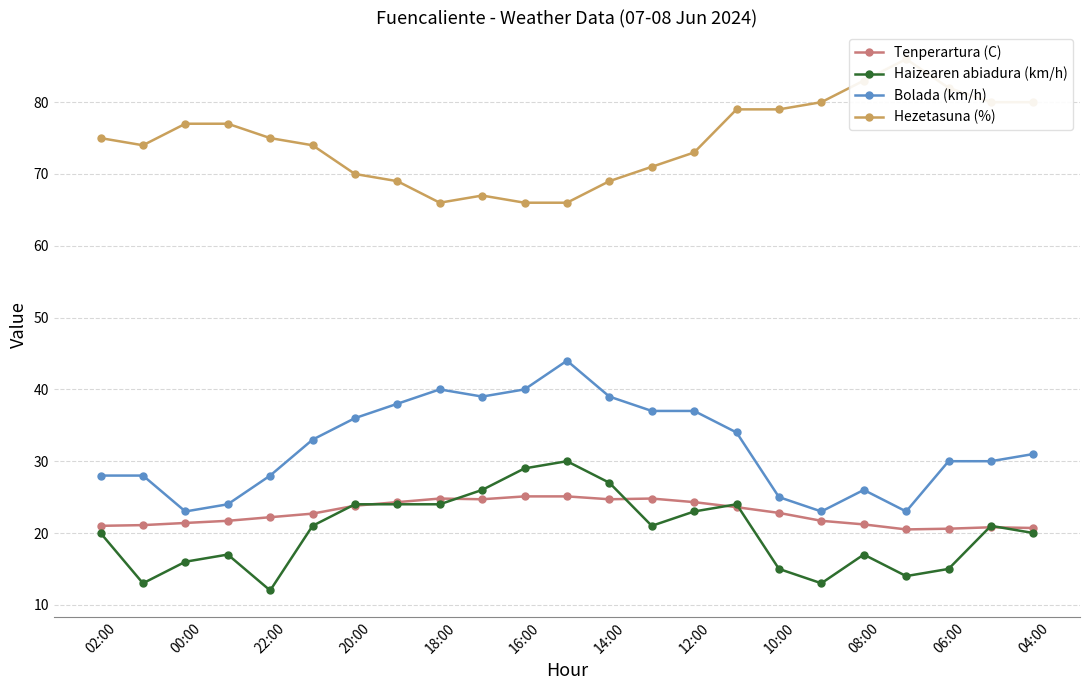

How many lines are shown in the chart?

4